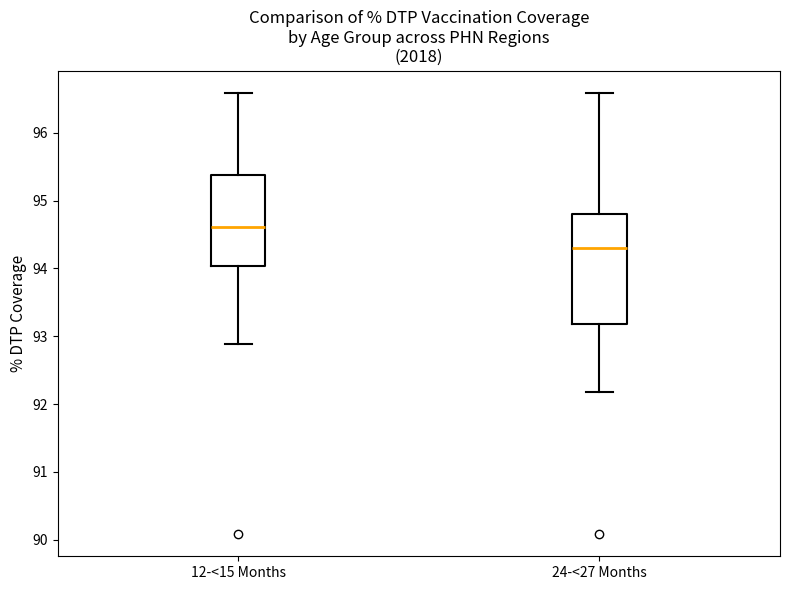

Reading left to right, read every box against the y-axis: the position of its median line, the range the box covers, and the ends of its whiskers. The values are not printed on the chart, so give them approximately, as read against the axis.

12-<15 Months: median 94.6, box 94.0 to 95.4, whiskers 92.9 to 96.6
24-<27 Months: median 94.3, box 93.2 to 94.8, whiskers 92.2 to 96.6